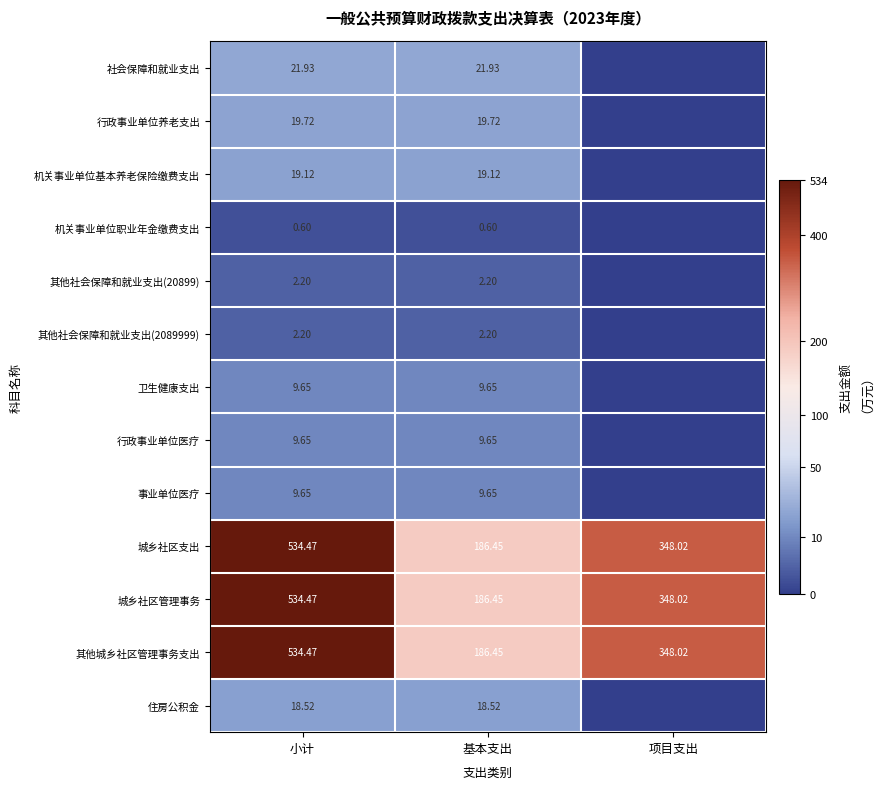

At which label is 其他城乡社区管理事务支出 closest to 360?

项目支出